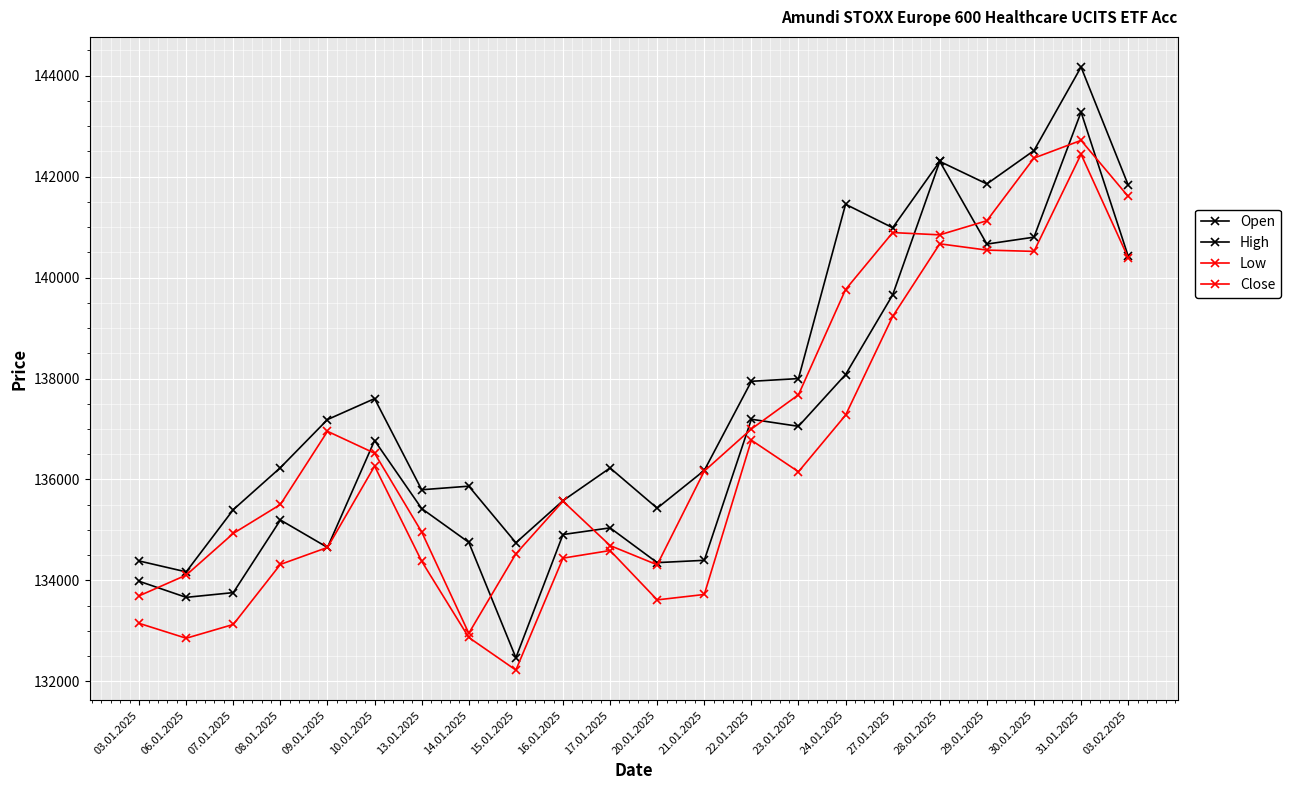

True or false: High and Open intersect in this chart.

False